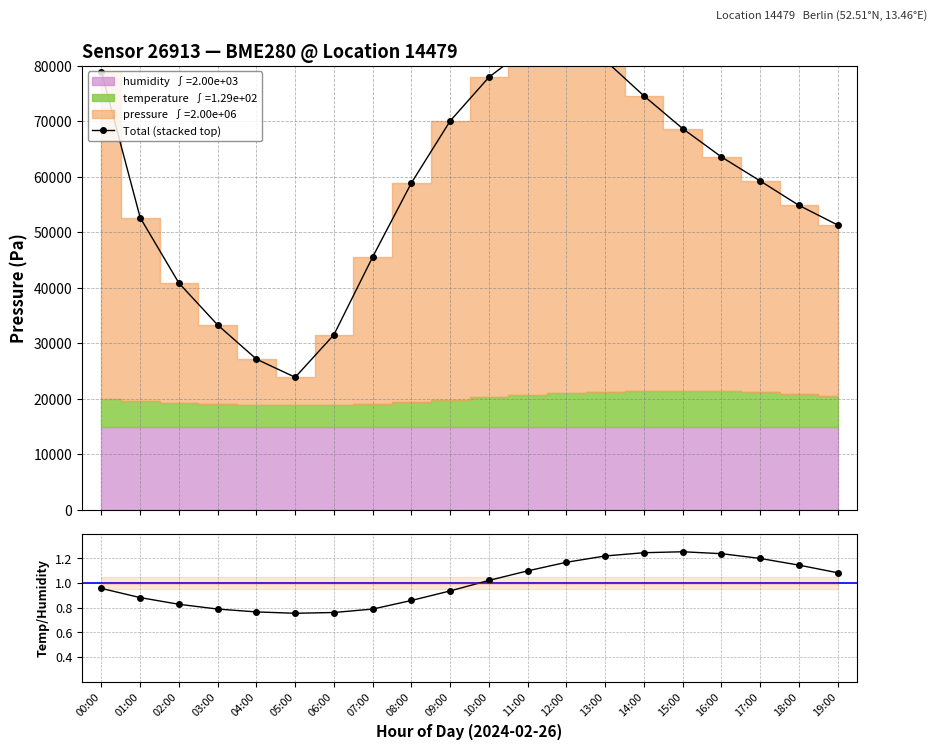

What is the greatest value displayed?

86040.0